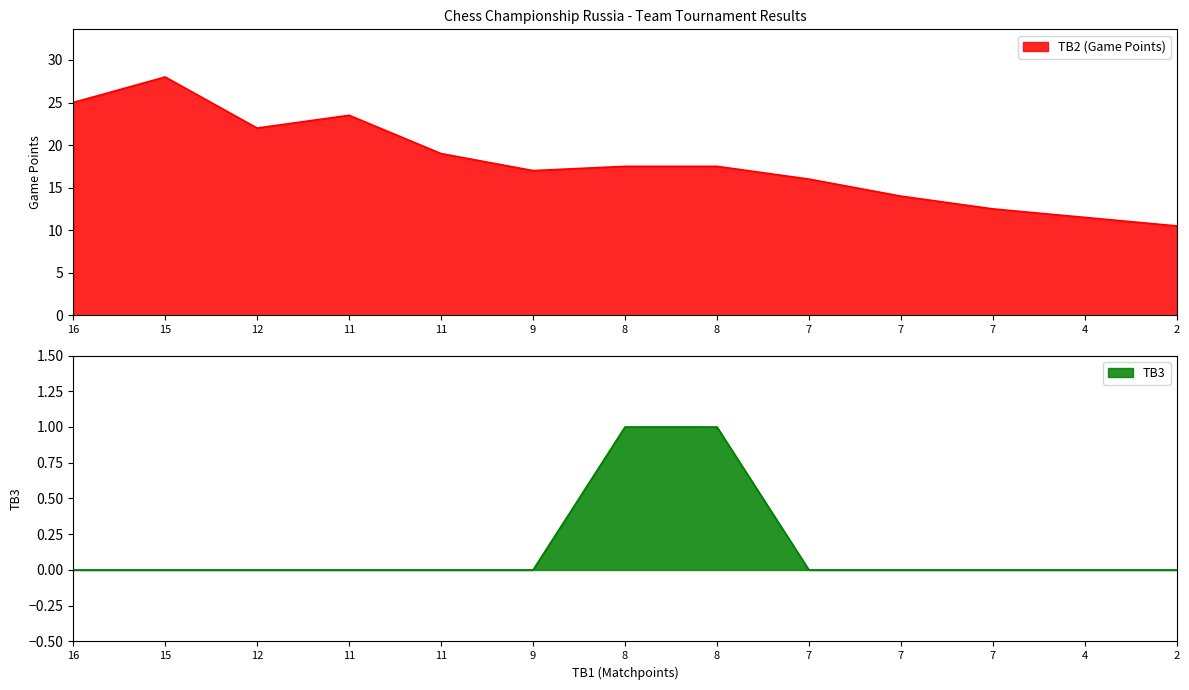

List the series in order of their peak value, highest first.

TB2 (Game Points), TB3